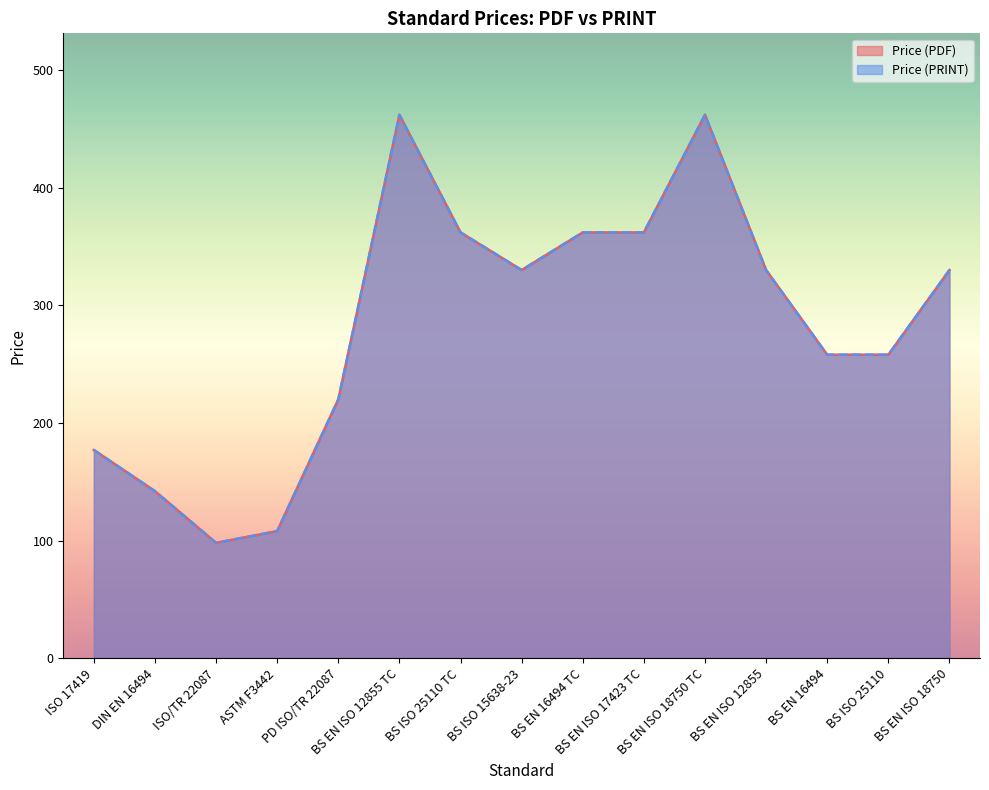

True or false: Price (PDF) and Price (PRINT) intersect in this chart.

False